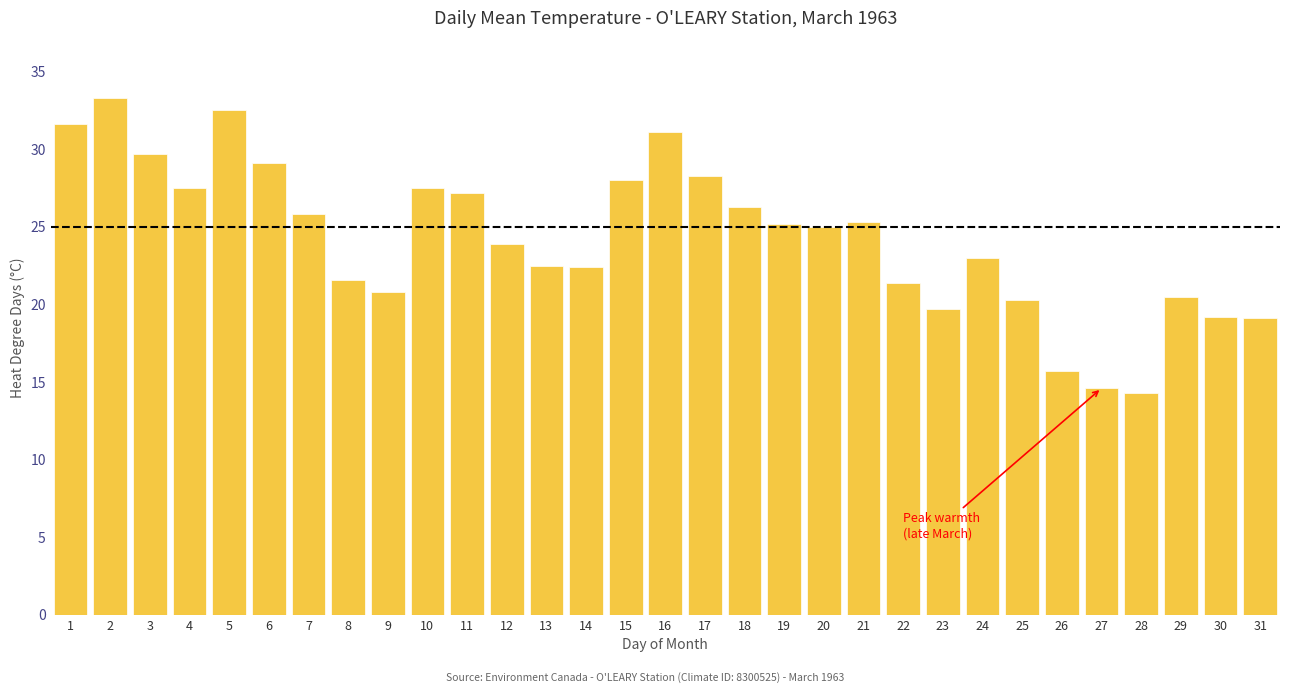

What is the minimum value shown in the chart?

14.3